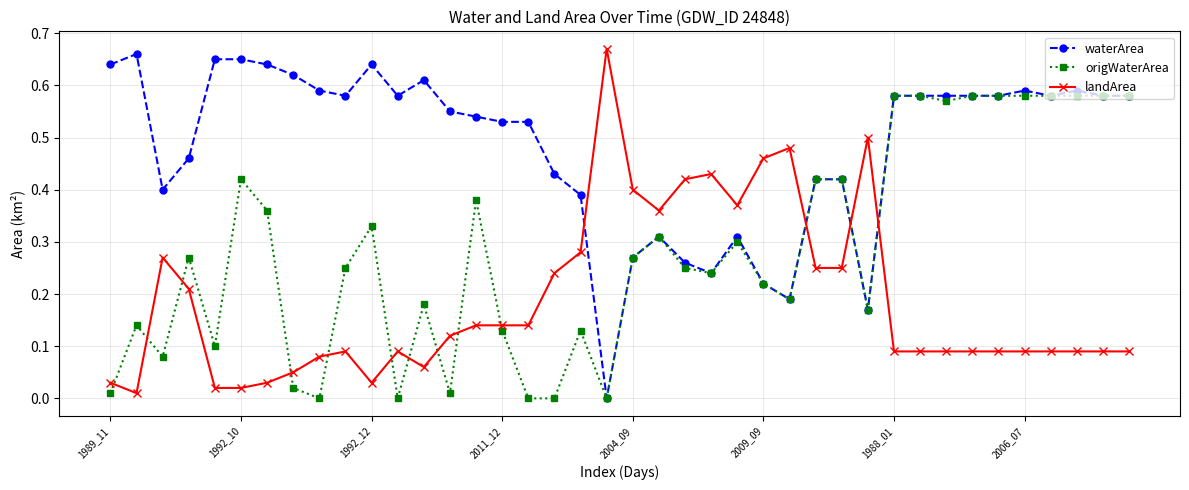

Rank the series by their average value, from lowest to highest.

landArea, origWaterArea, waterArea